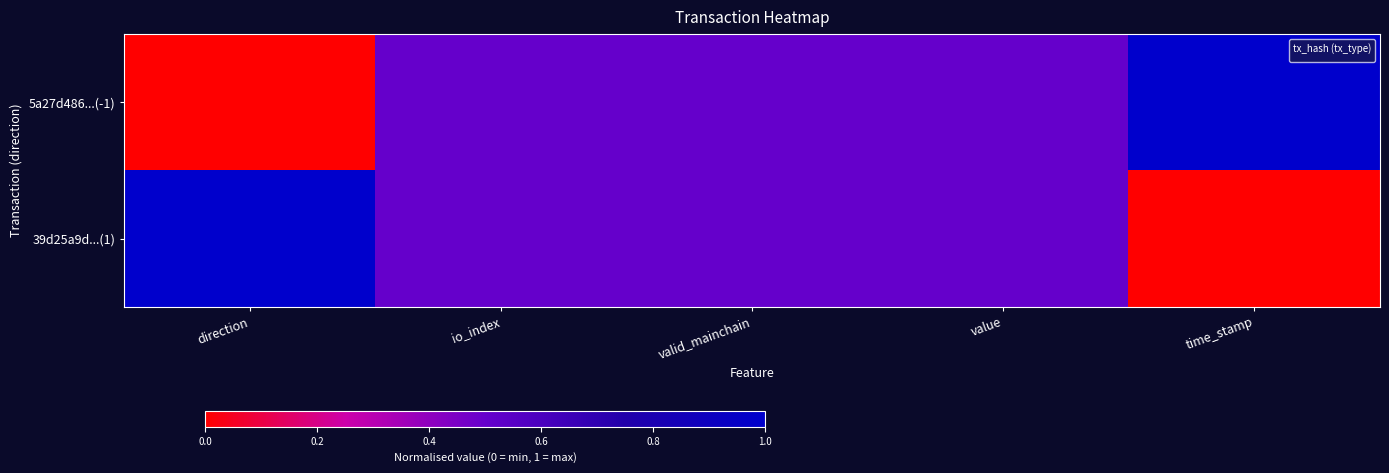

Read the value at io_index.

0.5